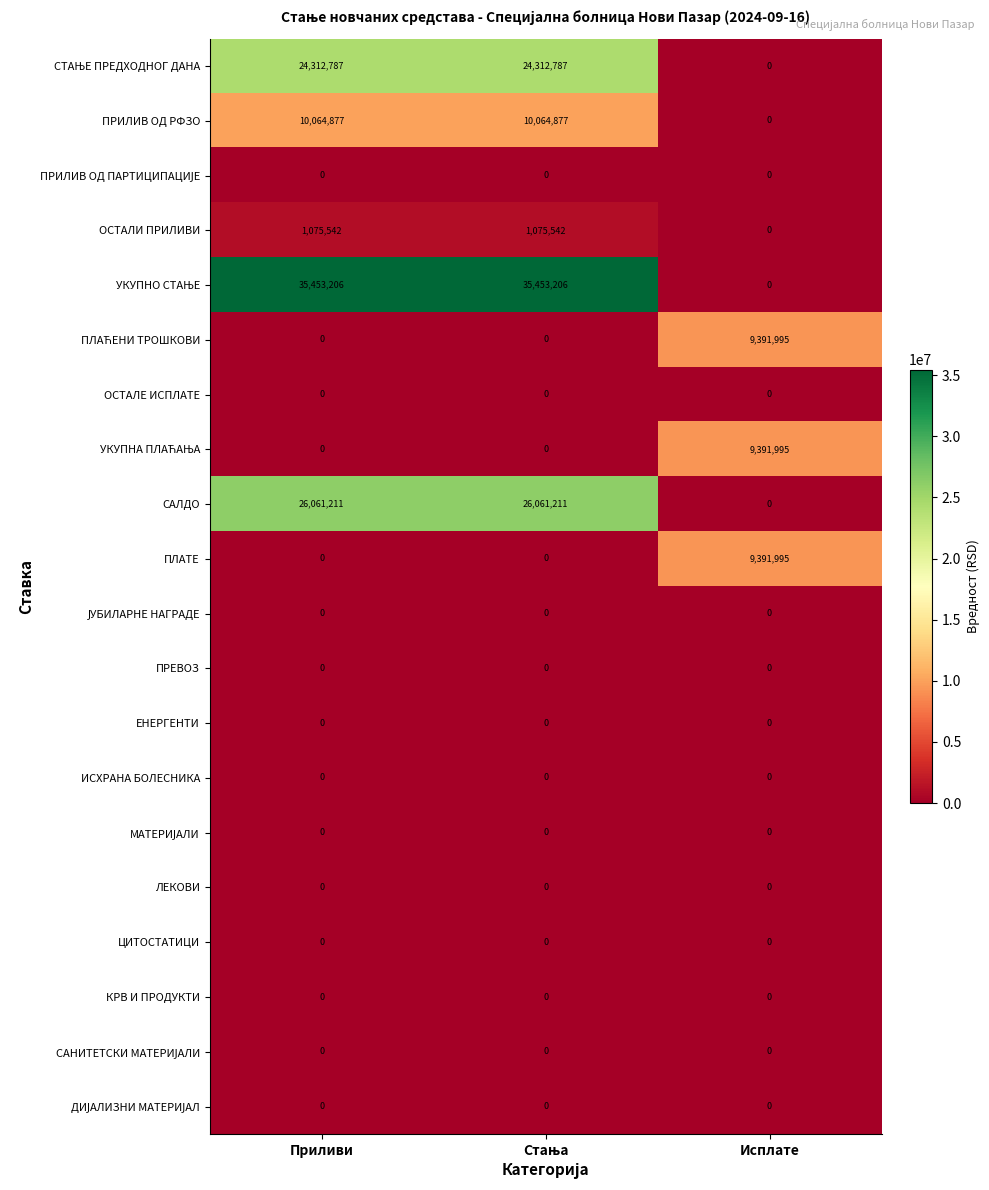

True or false: ОСТАЛИ ПРИЛИВИ has a value of 0 at Исплате.

True